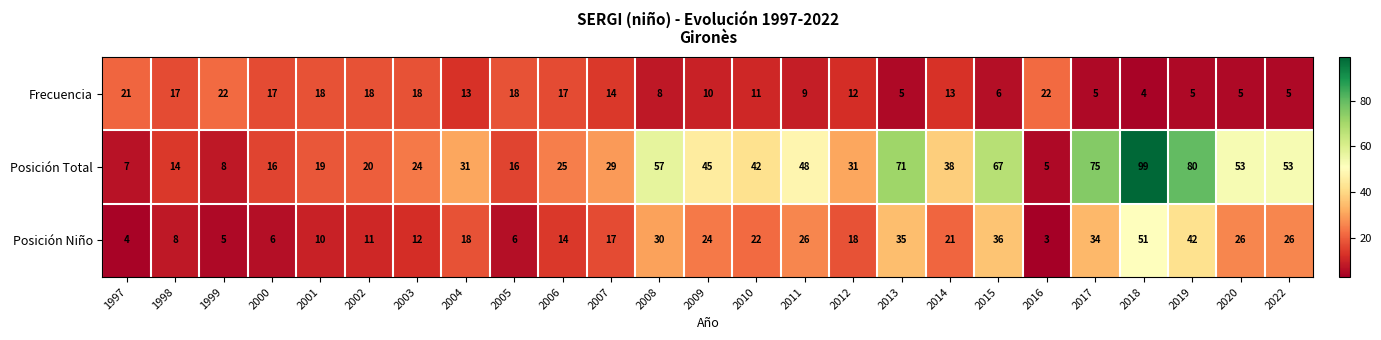

The value of Posición Niño at 2011 is 26. True or false?

True